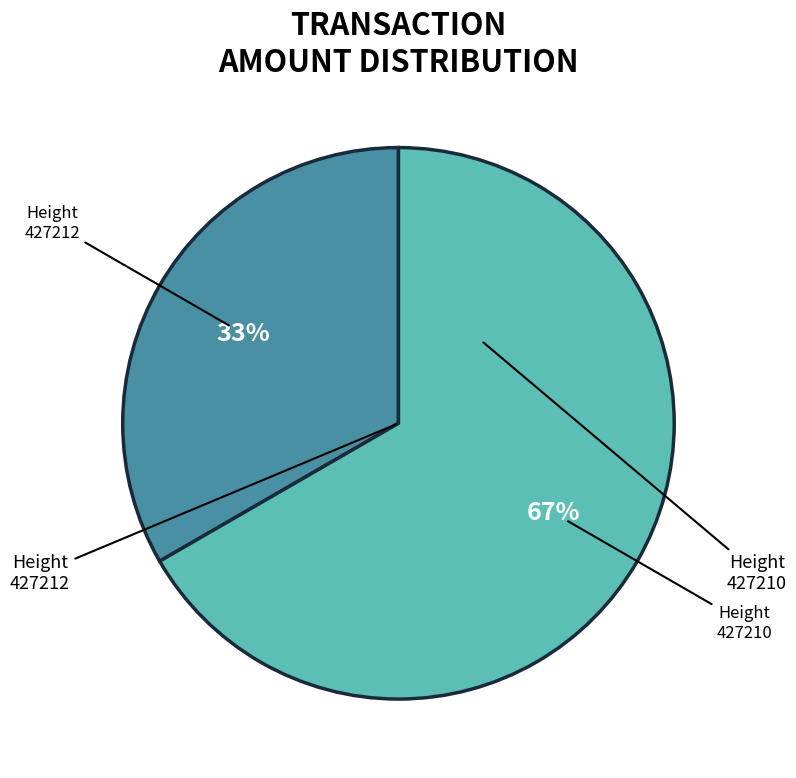

Count the number of slices in the pie.

2